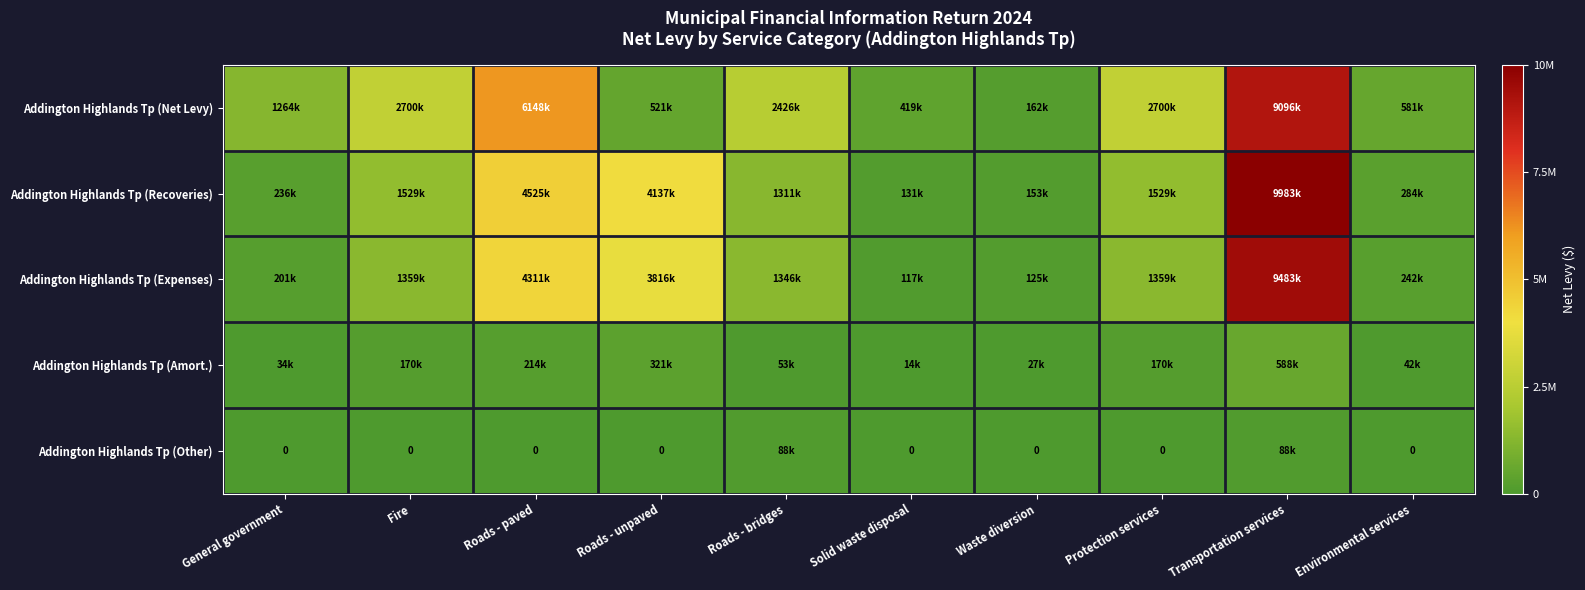

At how many categories does at least one series exceed 8997391?

1